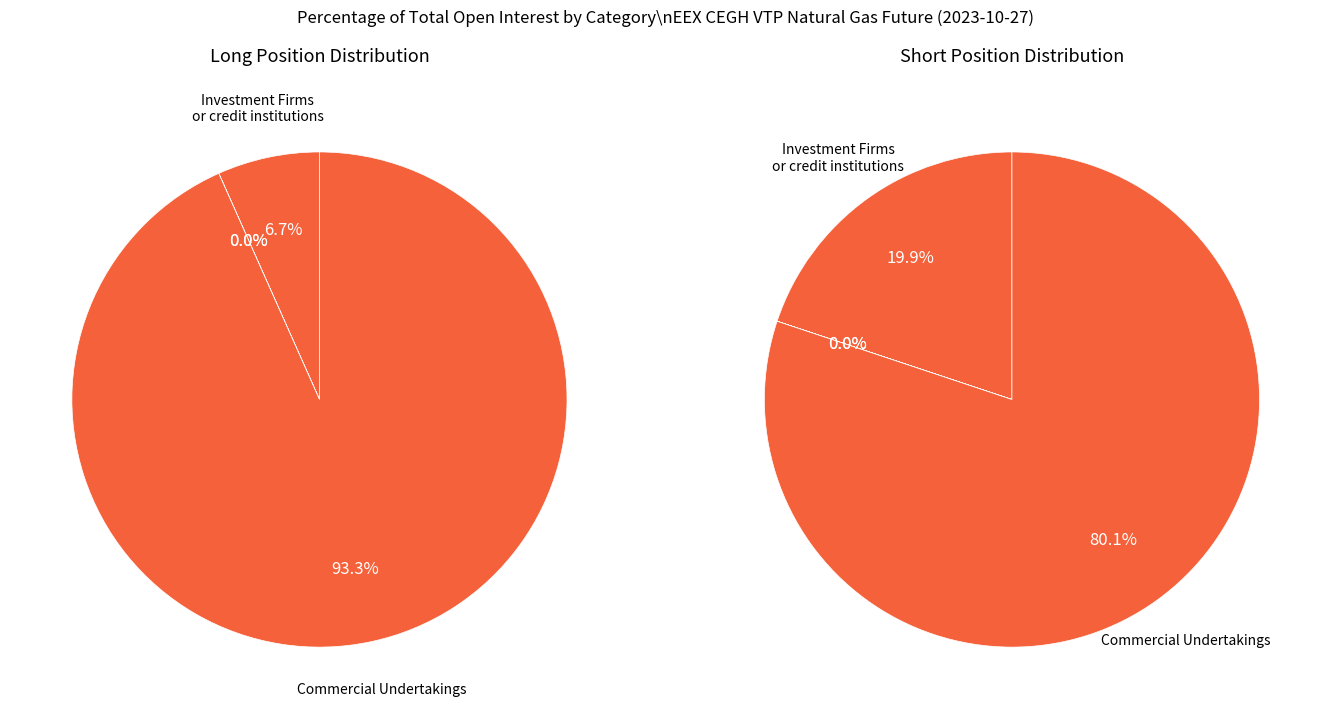

Which series changed the most between Investment Funds and Commercial Undertakings?

Long